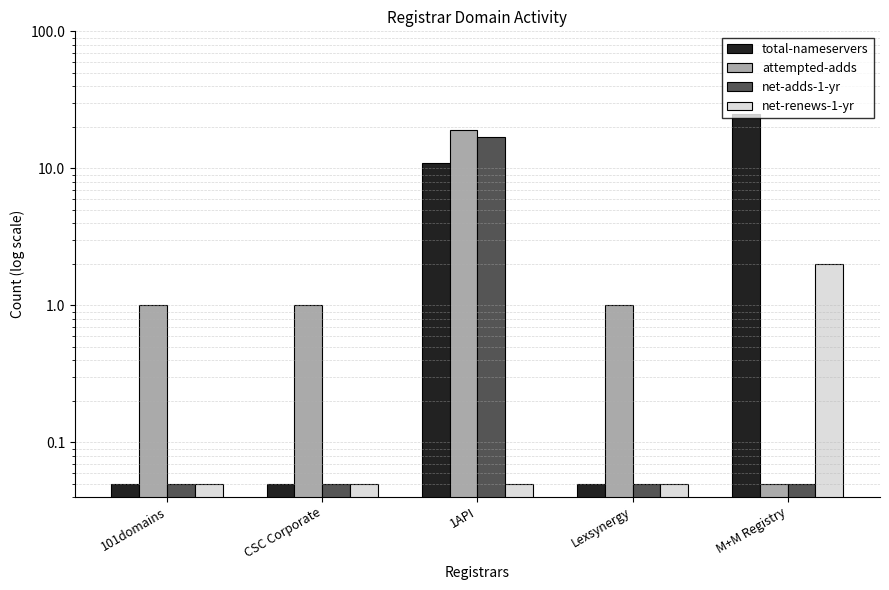

List the series in order of their peak value, lowest first.

net-renews-1-yr, net-adds-1-yr, attempted-adds, total-nameservers